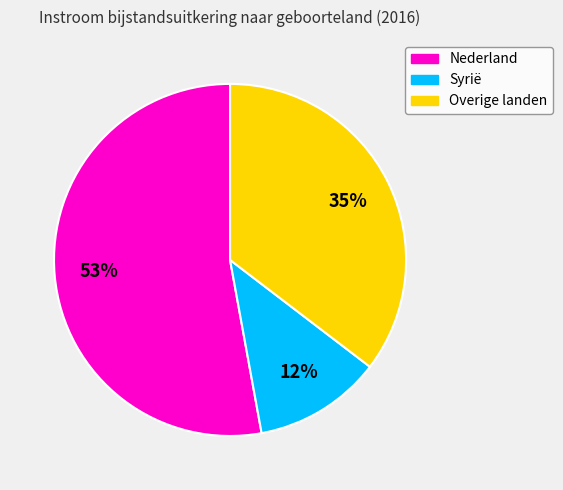

Which has a higher value, Nederland or Syrië?

Nederland